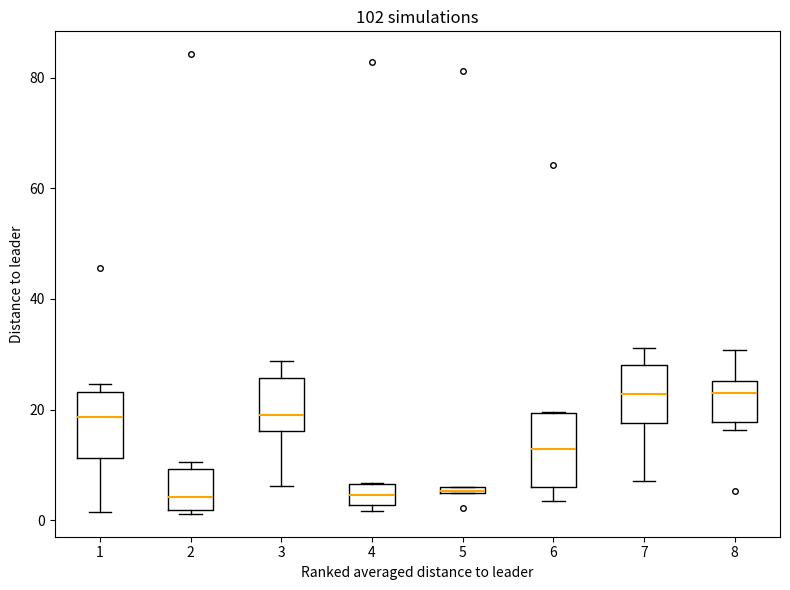

Where is the lower edge of the box at x = 1 on the y-axis? The values are not printed on the chart, so give them approximately, as read against the axis.

12